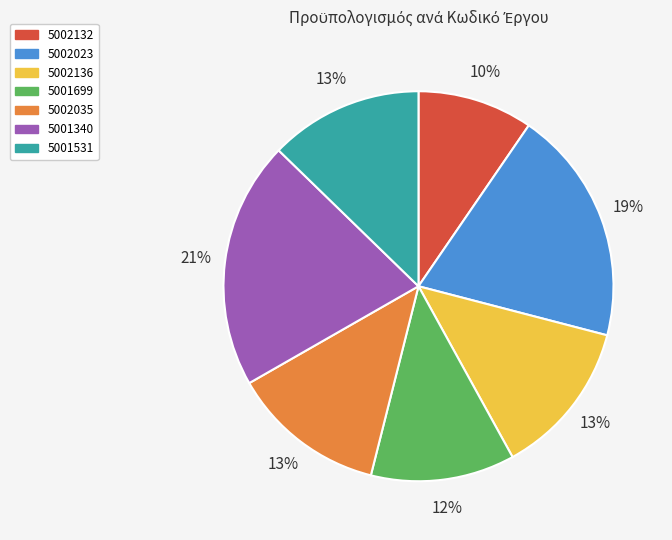

To the nearest percent, what is the difference between the largest and smallest slice percentages?

11%